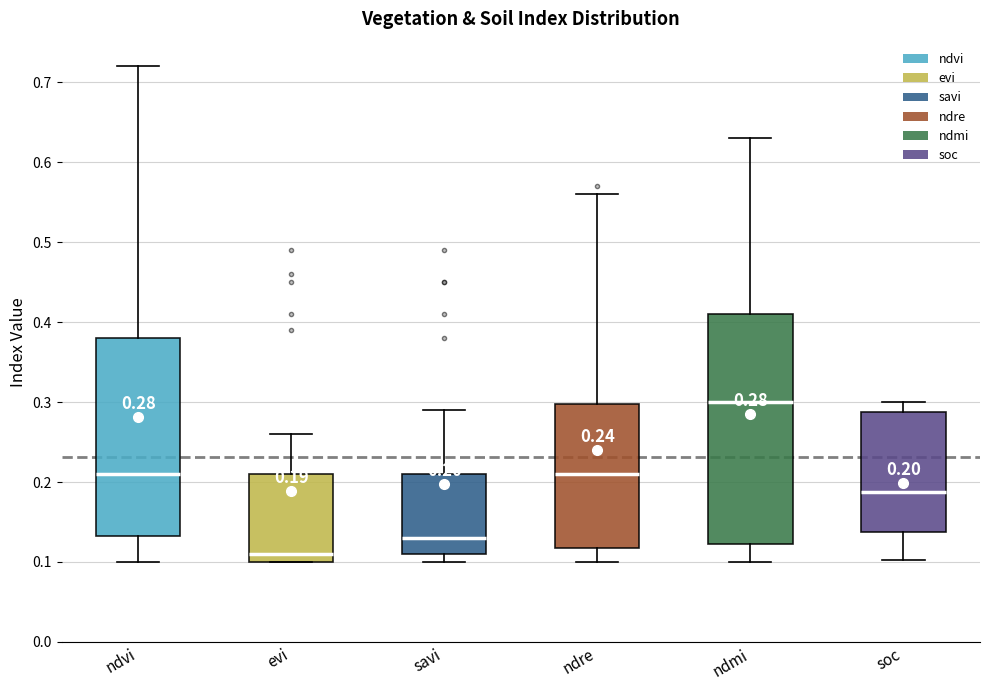

Which box is the tallest, from its lower edge to its upper edge?

ndmi